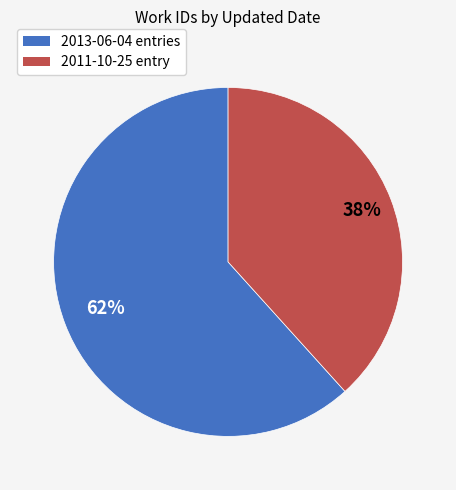

Is it true that 2013-06-04 entries is 50% of the pie?

False